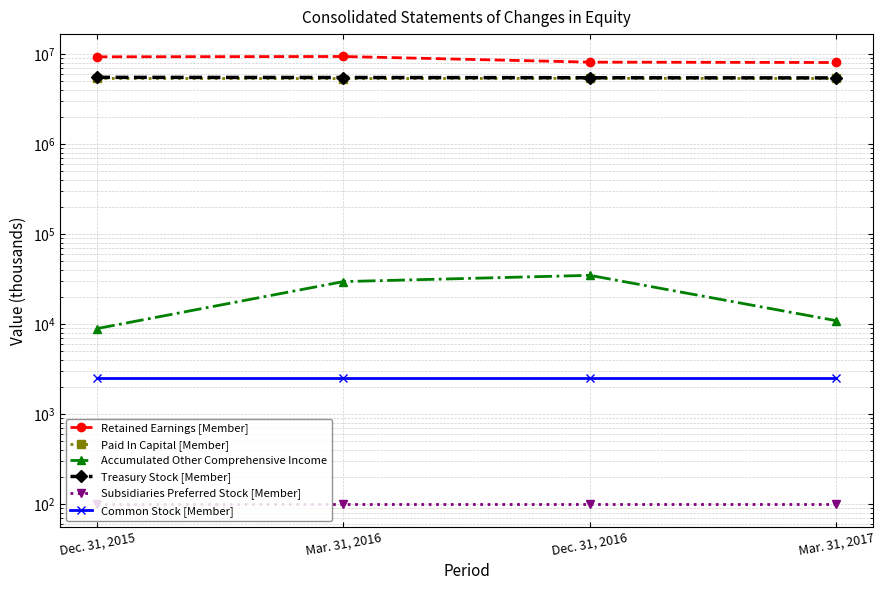

Which series has the widest spread of values?

Retained Earnings [Member]